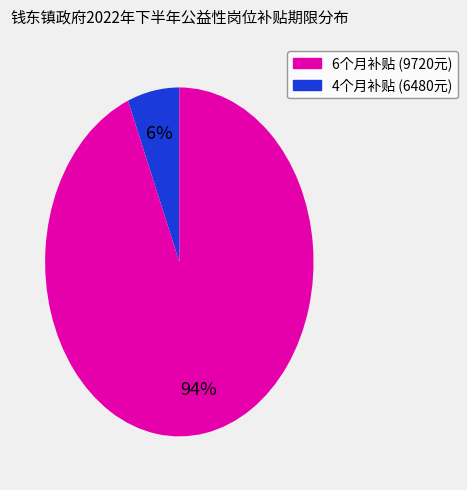

To the nearest percent, what is the average slice percentage?

50%